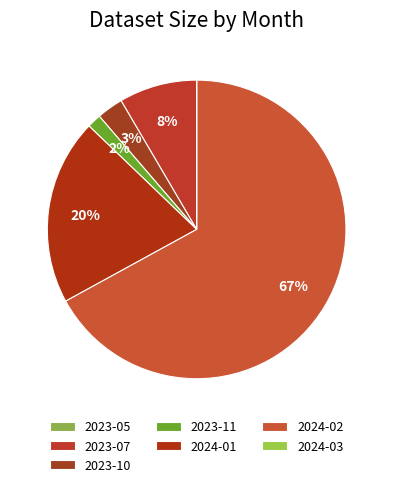

Which slice represents more than half of the pie?

2024-02